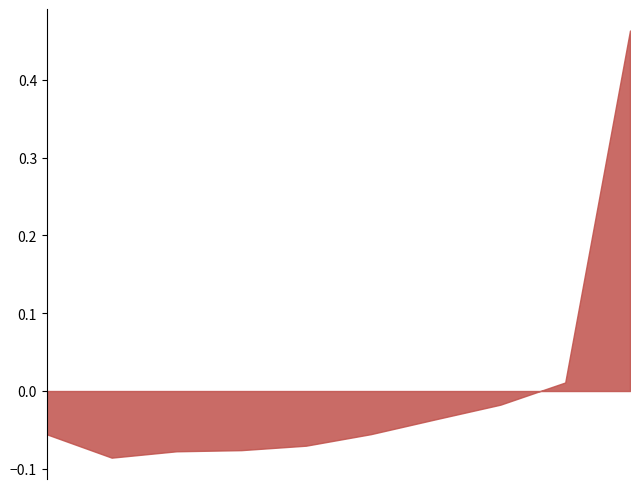

The value of Jan at pct85 is 0.1. True or false?

False